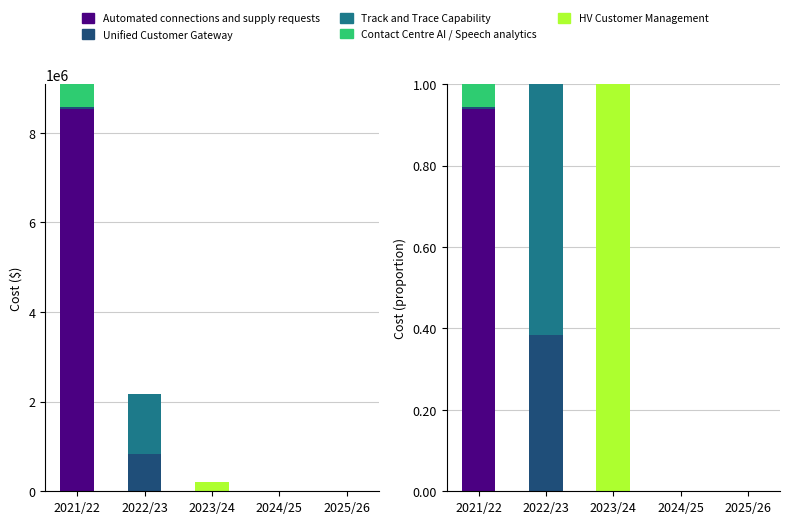

The value of HV Customer Management at 2021/22 is 0.0. True or false?

True